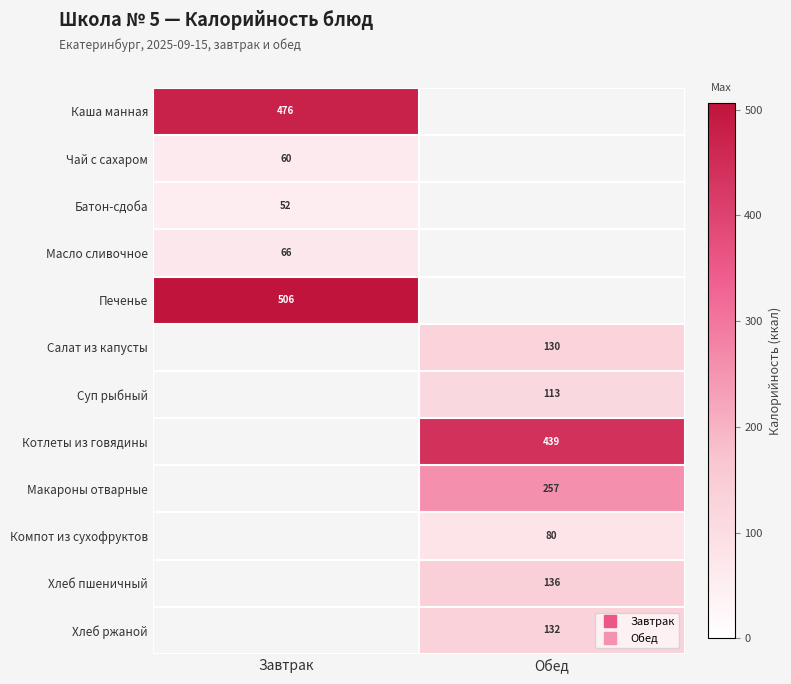

What is the difference between the Котлеты из говядины values at Завтрак and Обед?

439.0